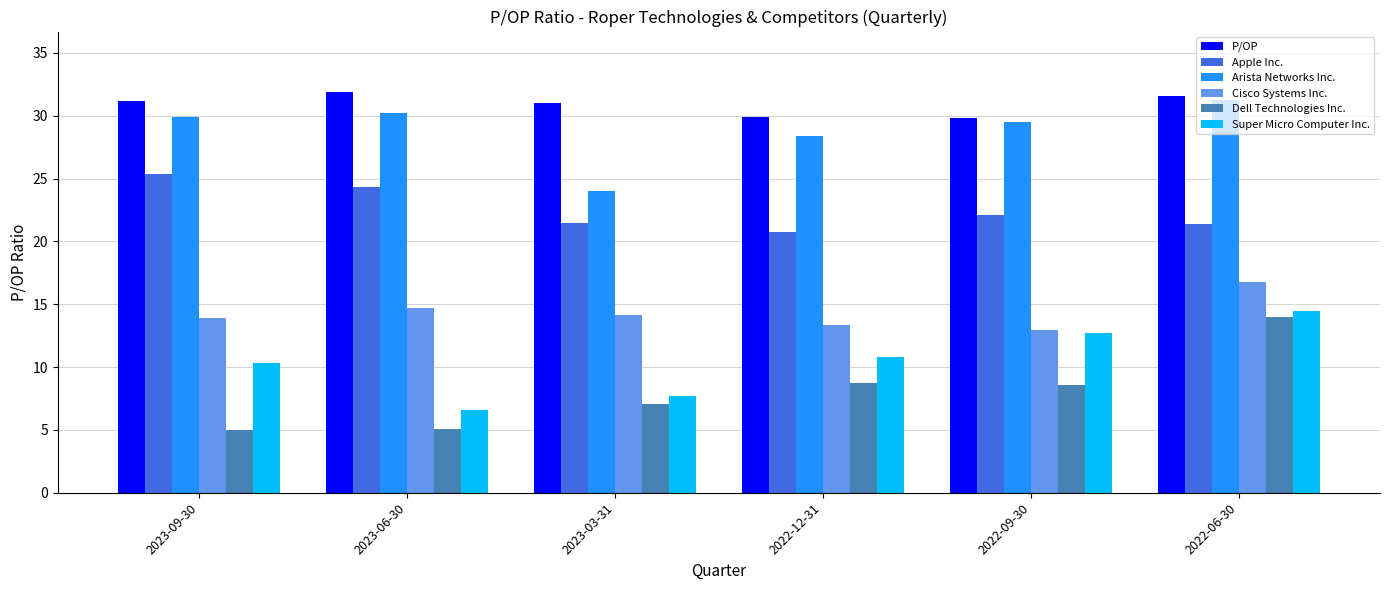

What is the difference between the highest and lowest values at 2022-06-30?

17.6